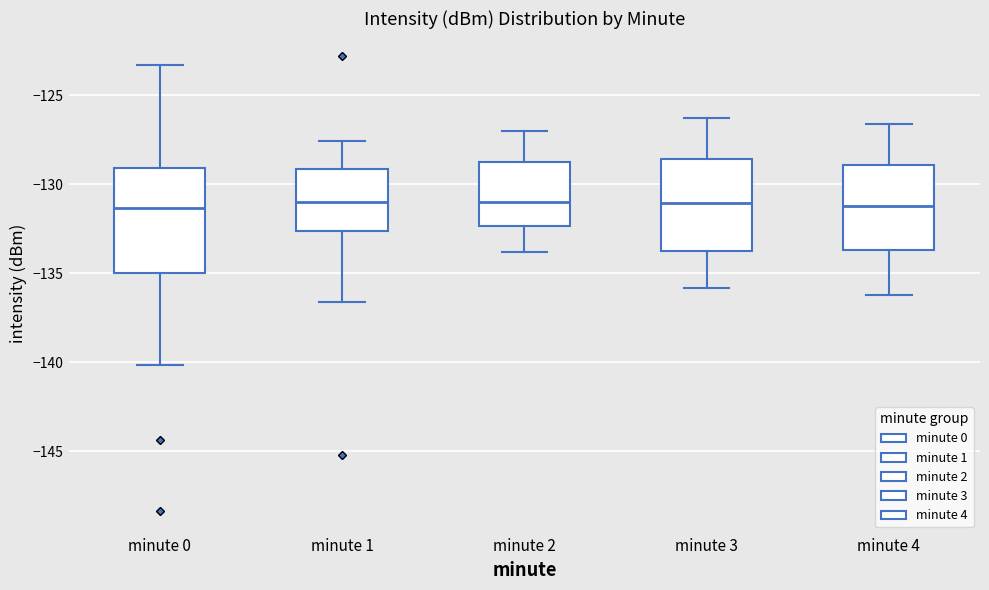

Where does the median line of the box for minute 1 sit on the y-axis? The values are not printed on the chart, so give them approximately, as read against the axis.

-131.0